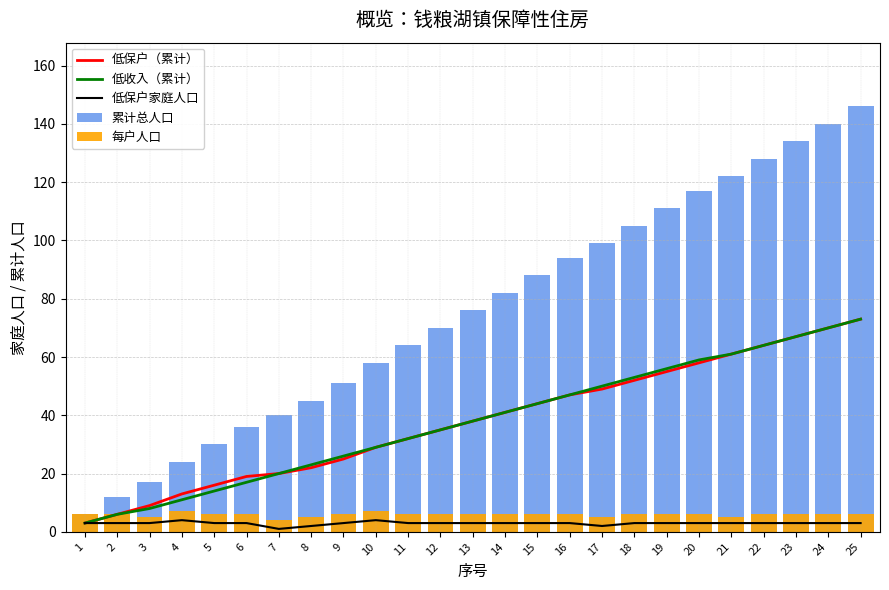

What is the difference between the 每户人口 values at 2 and 4?

1